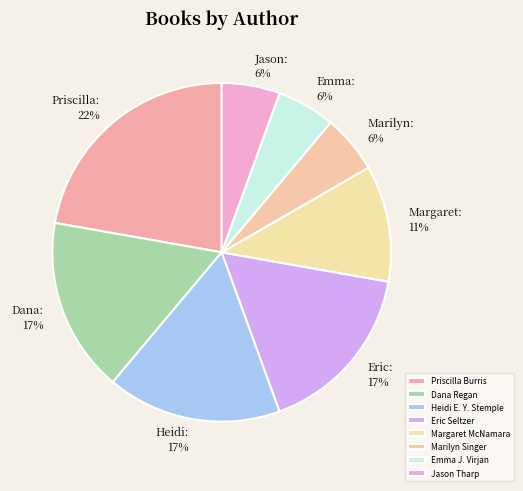

Count the number of slices in the pie.

8